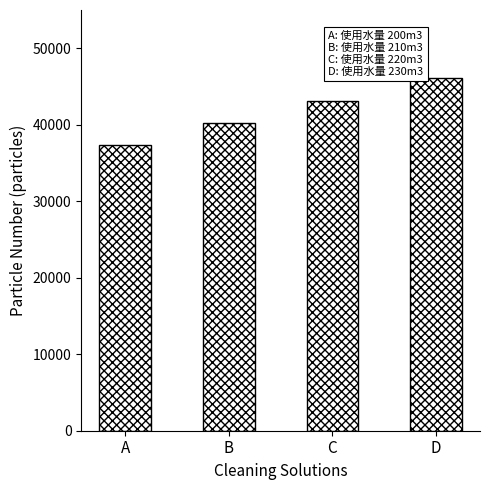

What is the greatest value displayed?

46057